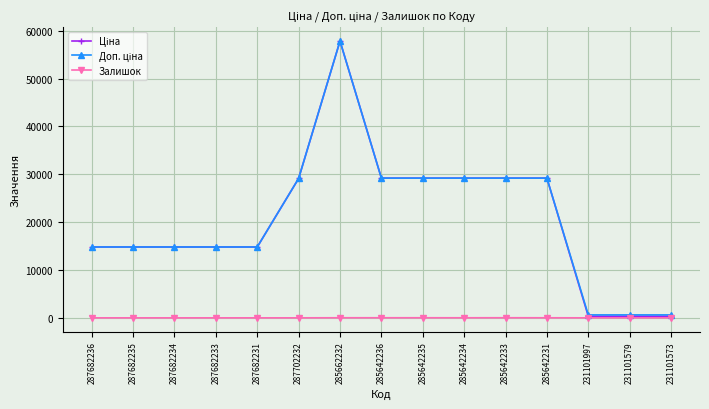

What position from the right is 287702232?

10